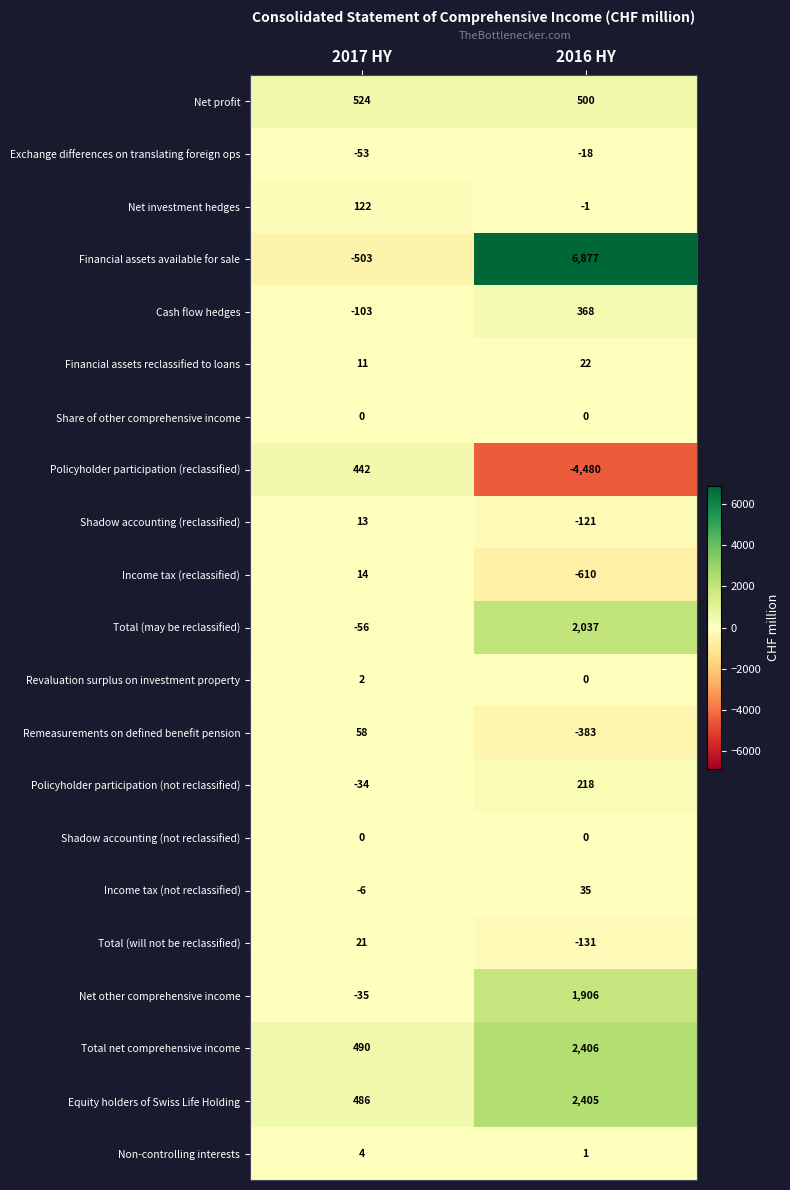

How many values in the Financial assets reclassified to loans series are below 22?

1